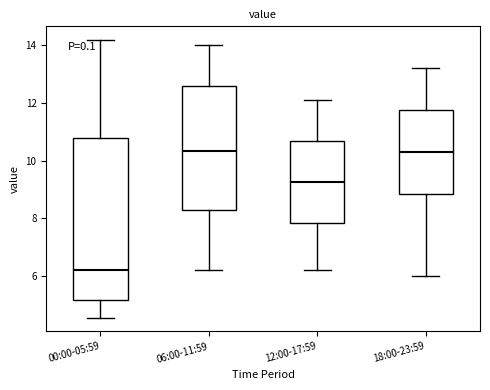

Which box has the lowest median line?

00:00-05:59